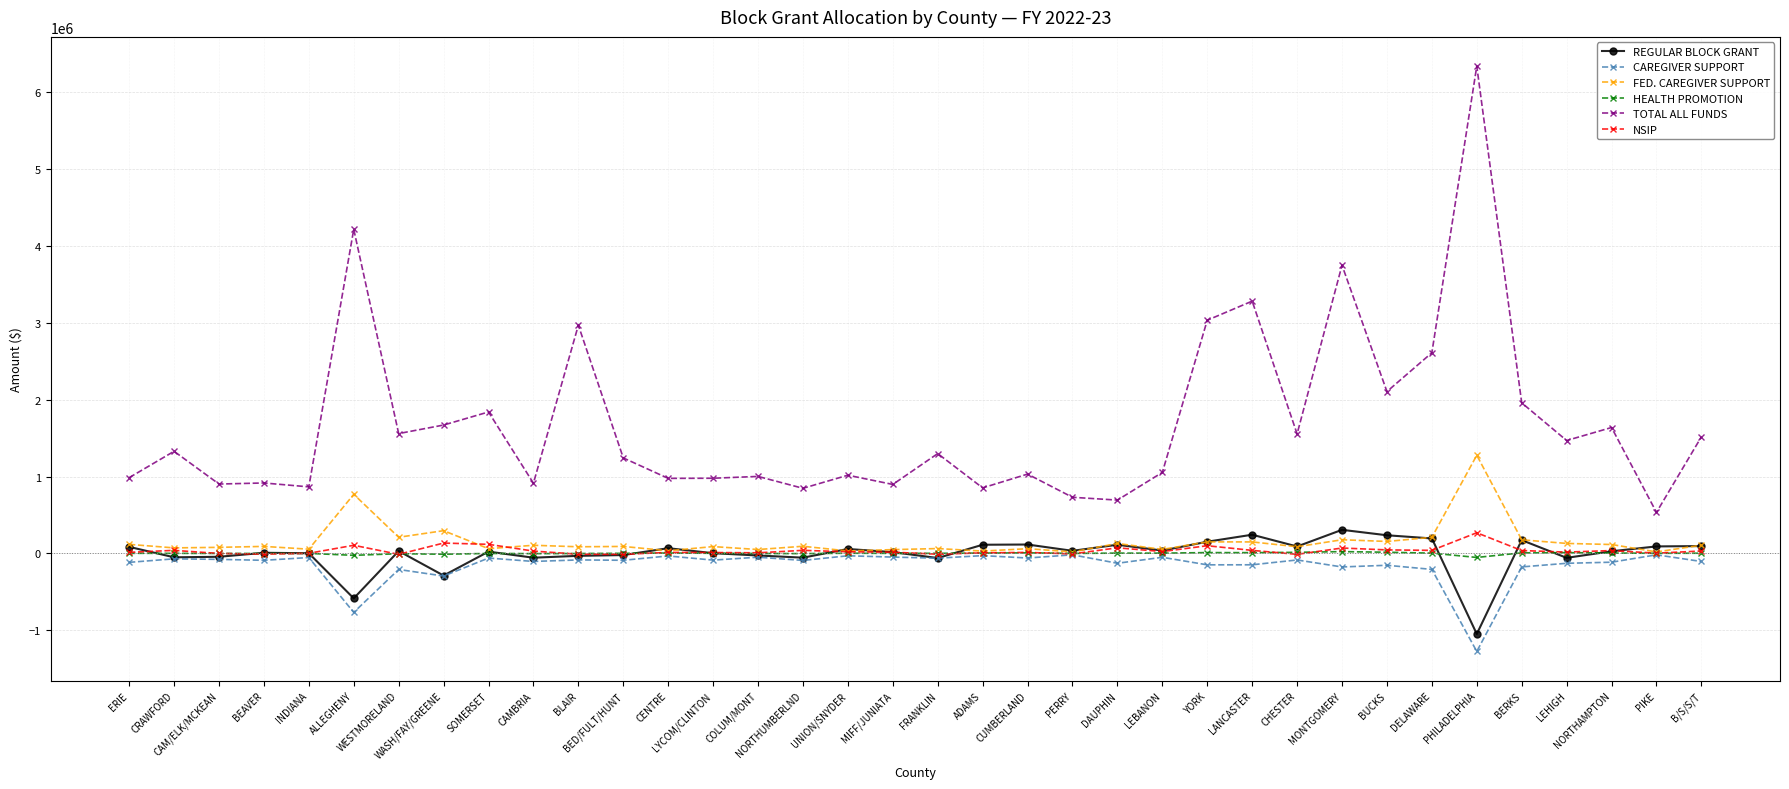

What is the sum of the REGULAR BLOCK GRANT values at CUMBERLAND and BED/FULT/HUNT?

92878